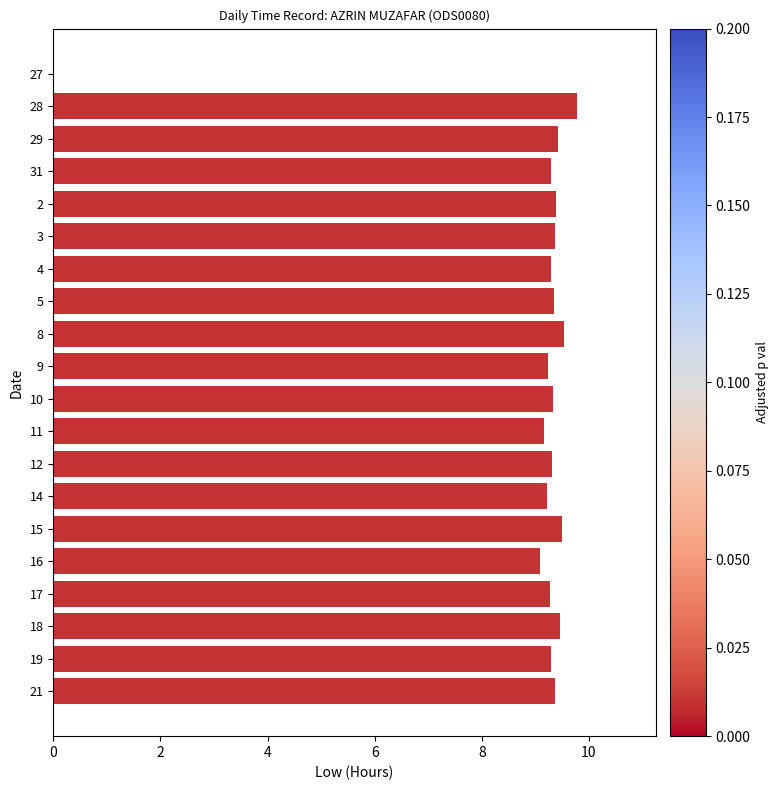

Between 29 and 27, which is larger?

29